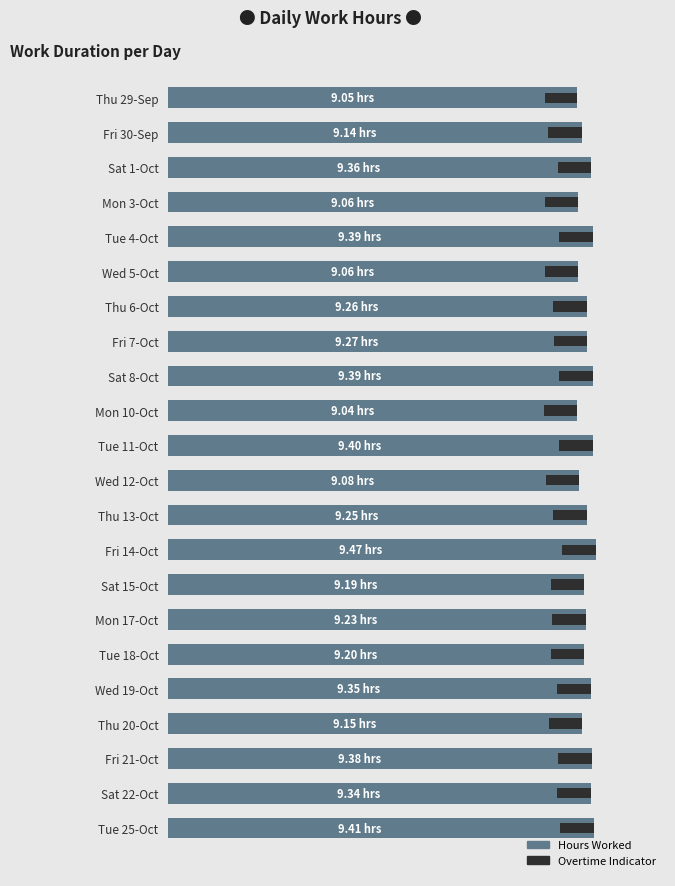

What is the greatest value displayed?

9.5